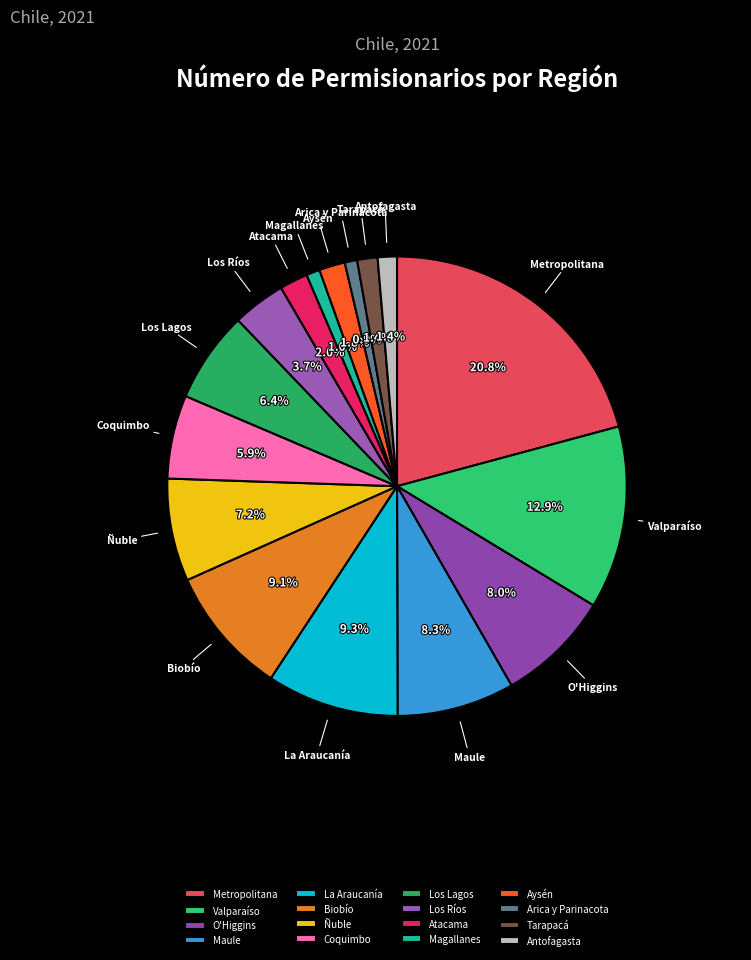

Approximately how many times larger is the value at Maule compared to O'Higgins?

1.0